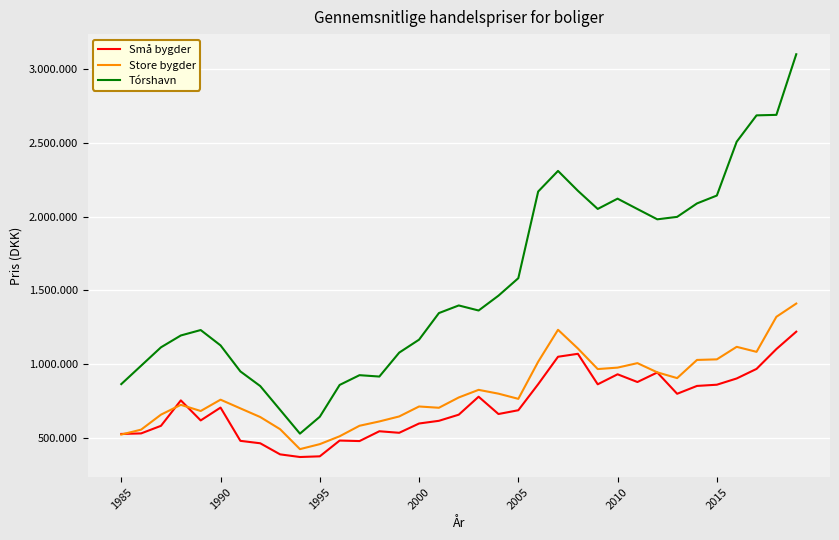

True or false: Små bygder has more than 2 points higher than both neighbors.

True